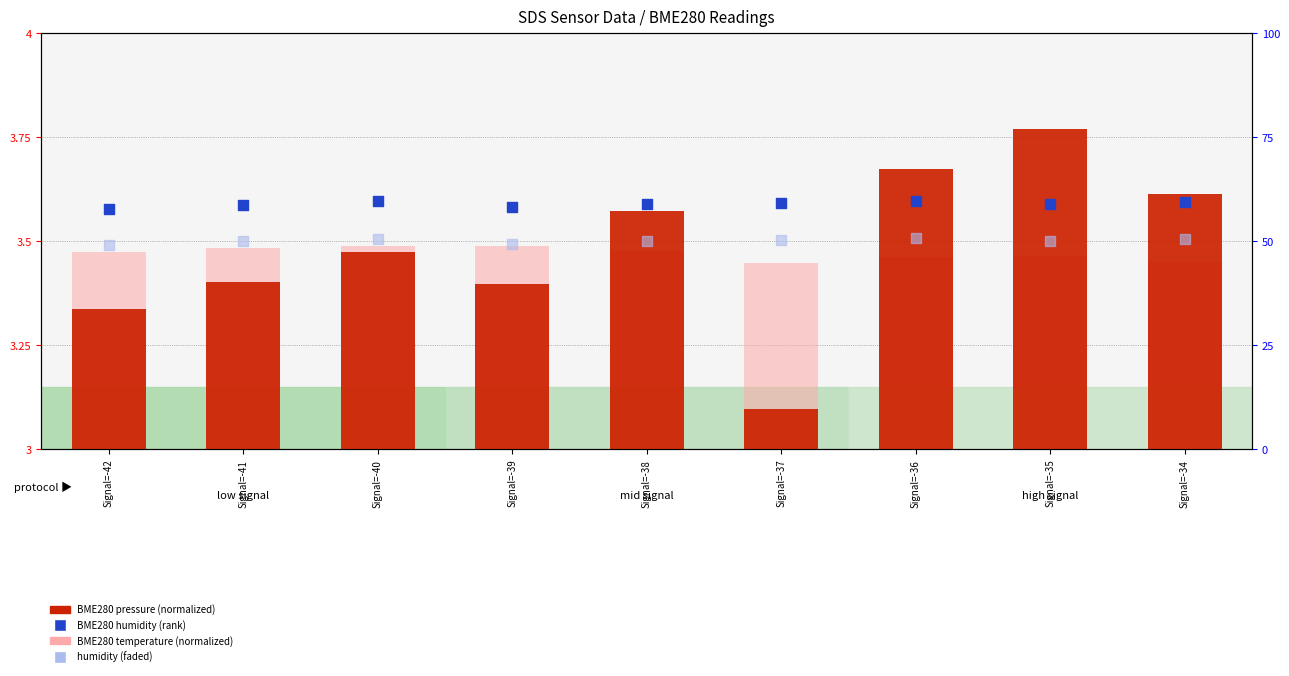

At which category is the sum across all series the highest?

Signal=-36